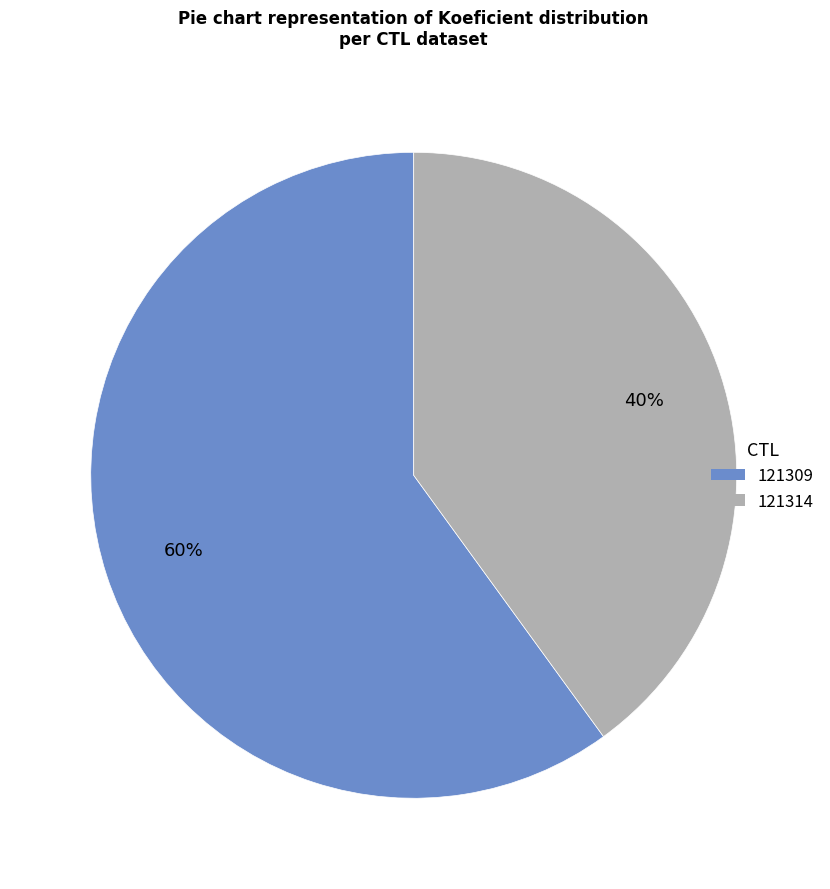

Which category has the biggest portion of the pie?

121309